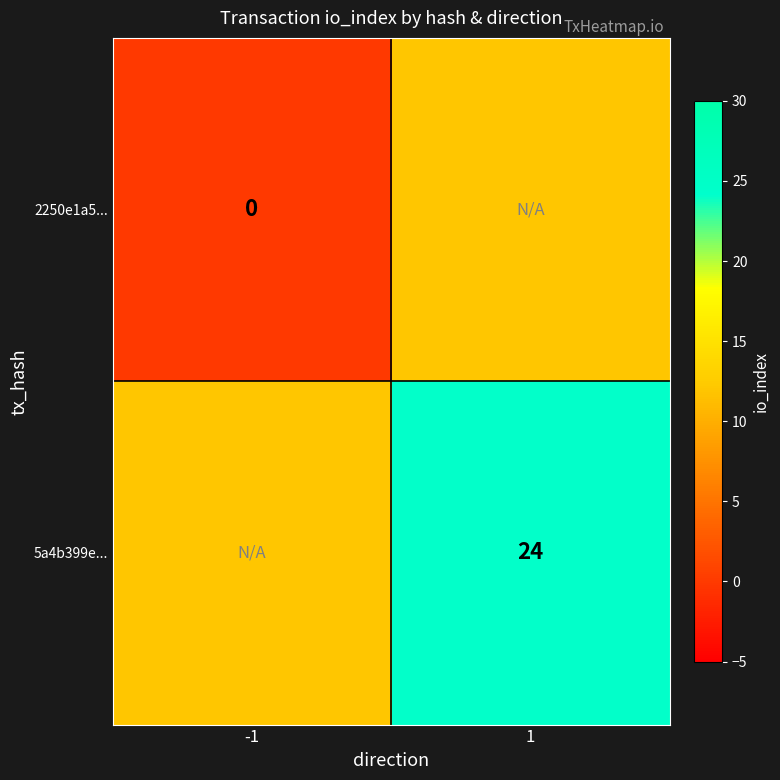

Is it true that 5a4b399e... equals 6 at 1?

False